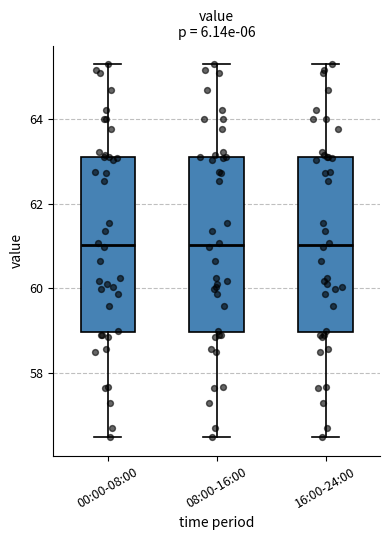

Where does the median line of the box for 08:00-16:00 sit on the y-axis? The values are not printed on the chart, so give them approximately, as read against the axis.

61.0